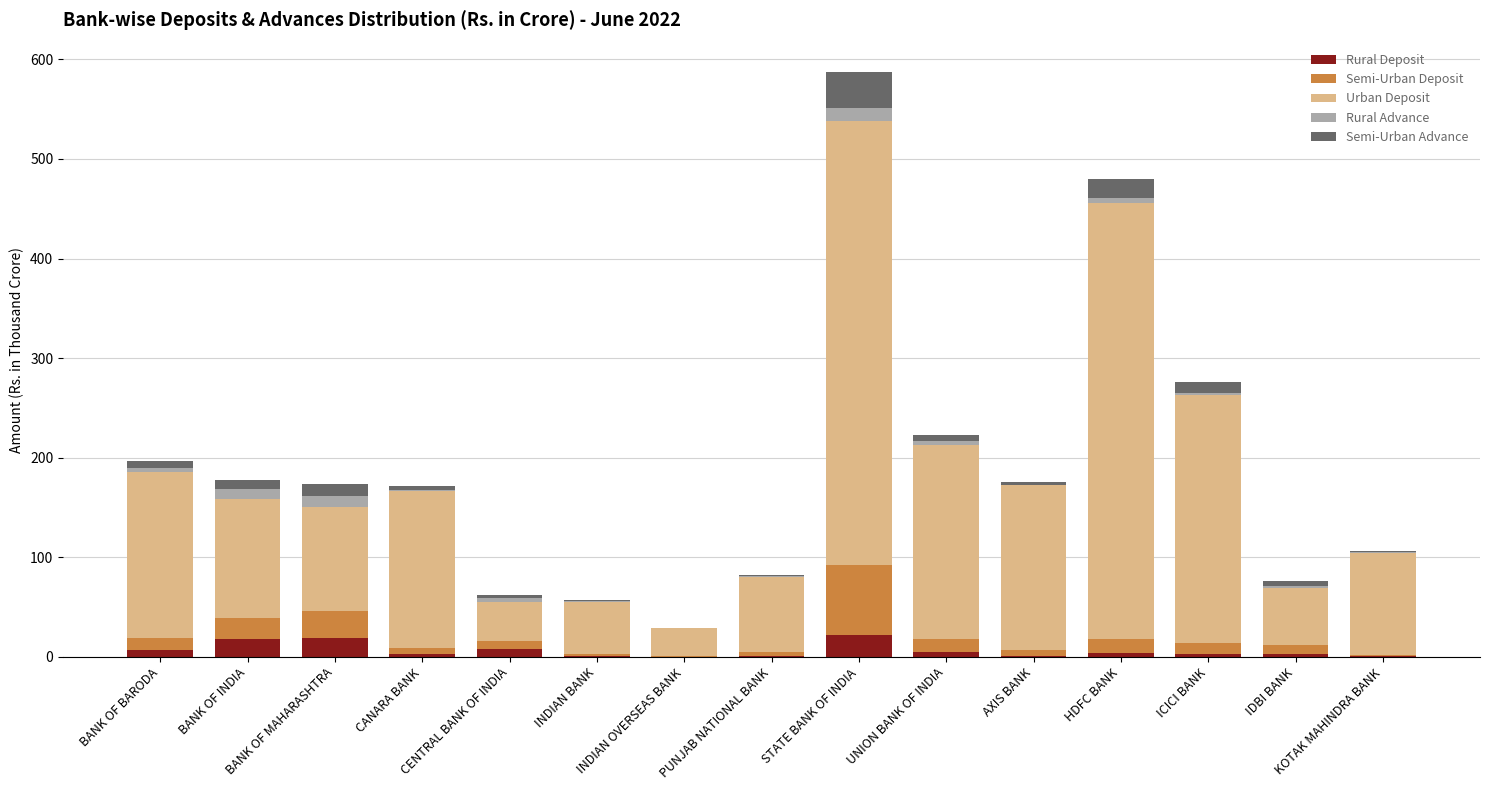

What are all the series names shown in the legend?

Rural Deposit, Semi-Urban Deposit, Urban Deposit, Rural Advance, Semi-Urban Advance